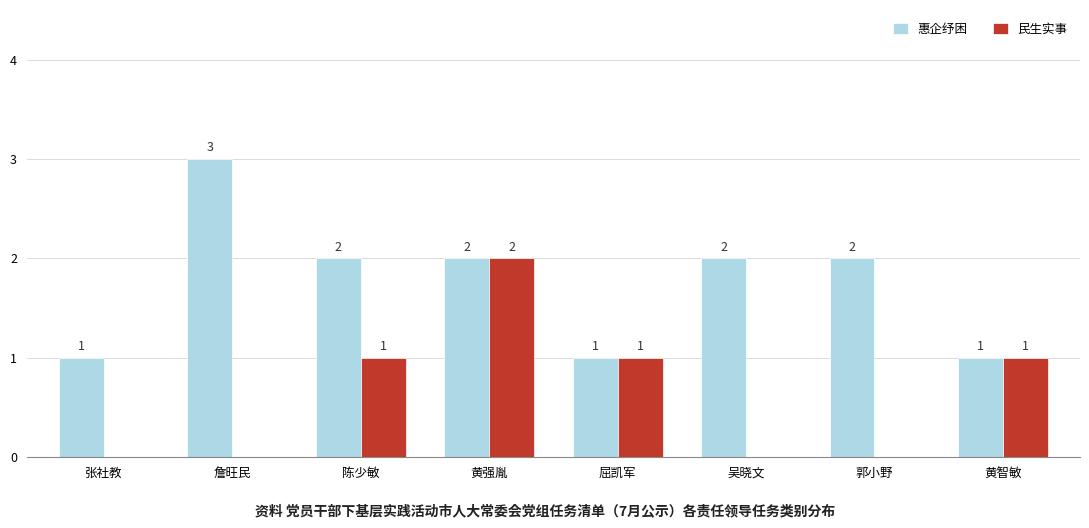

Count the number of data series in this chart.

2